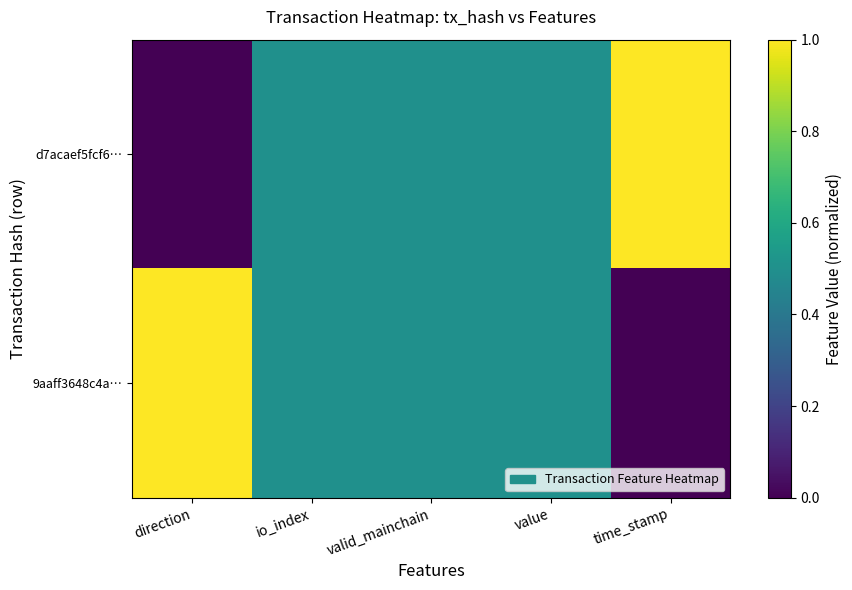

Between time_stamp and direction, which is larger?

time_stamp